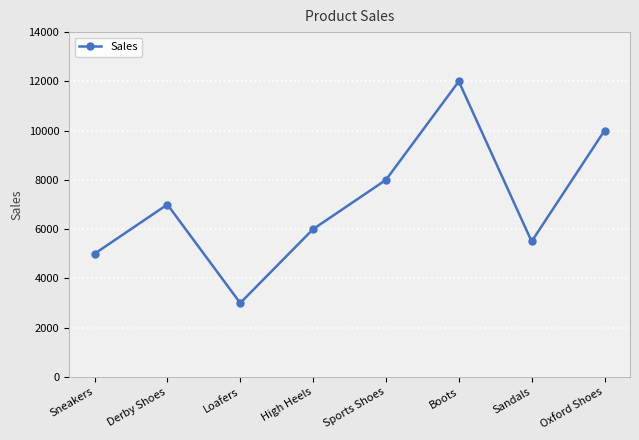

What position from the left is Loafers?

3